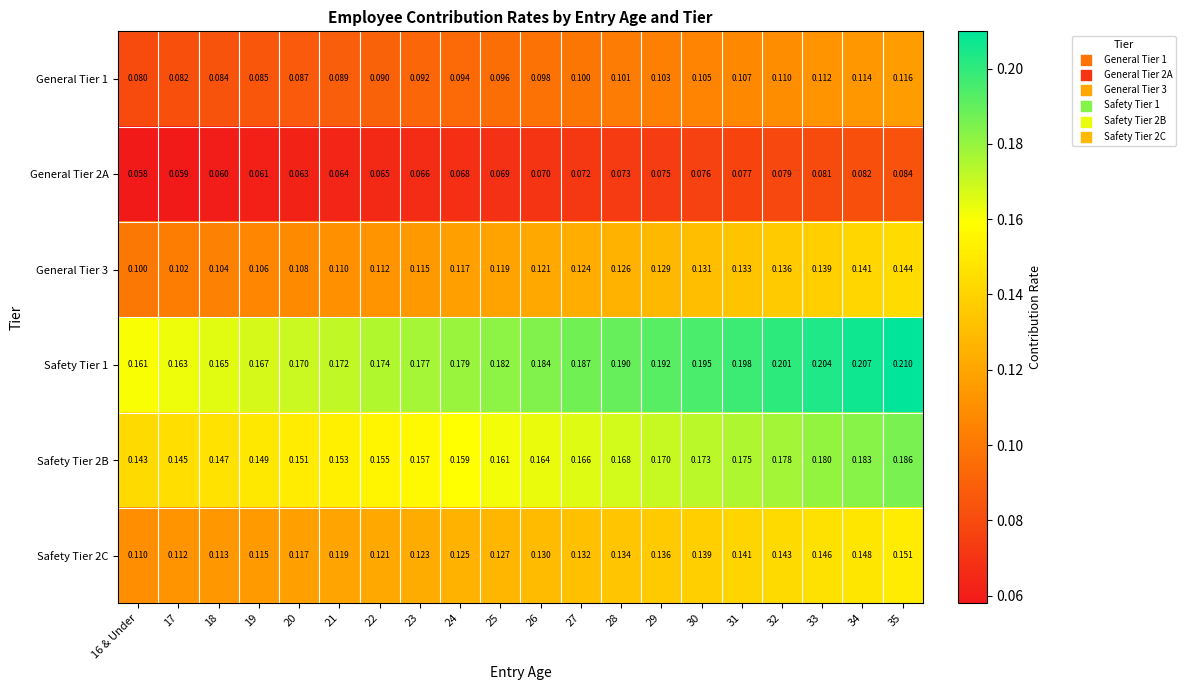

What is the difference between the highest and lowest values at 24?

0.1